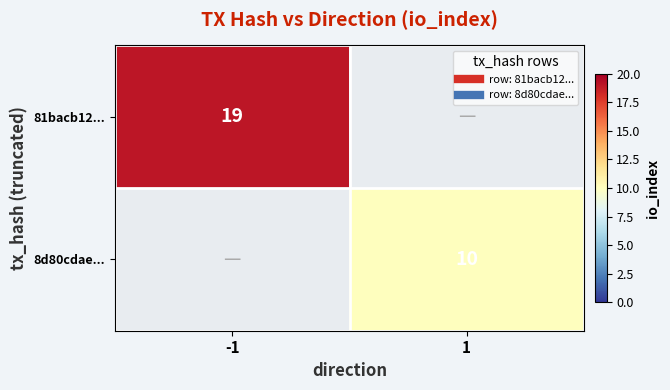

Count the number of categories in the chart.

2